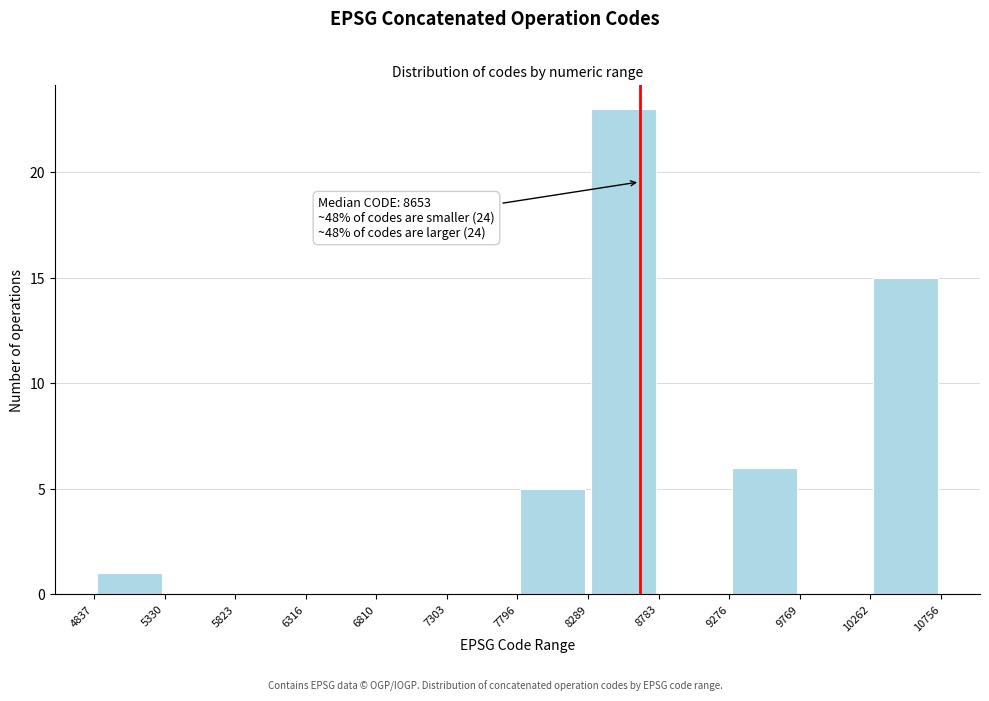

Over which range of the x-axis is the bar tallest?

8289 to 8783